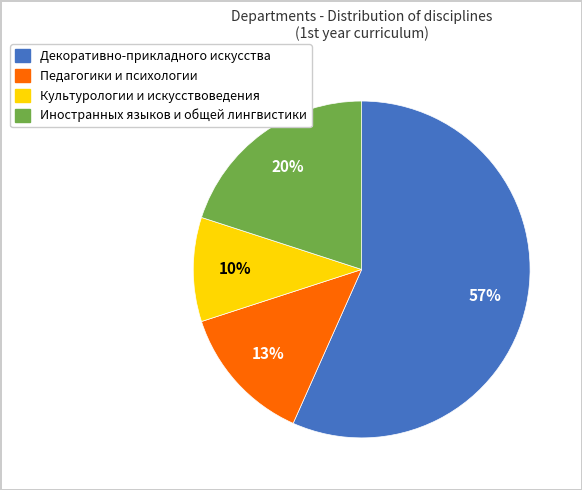

Is Культурологии и искусствоведения the majority of the pie?

No